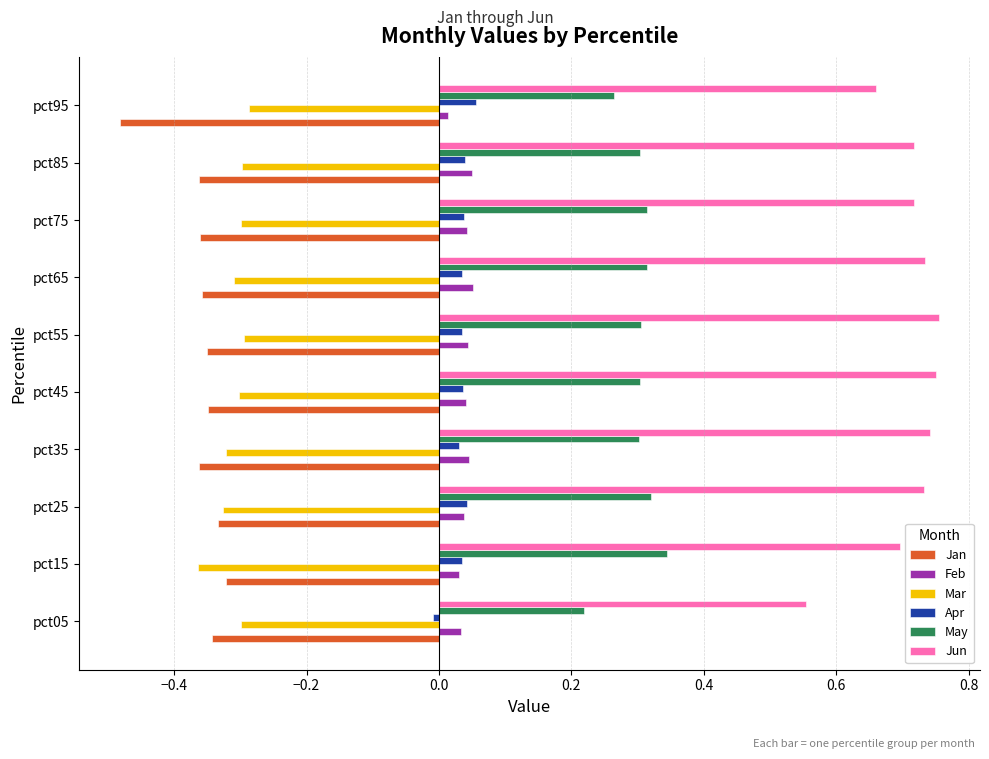

The value of Mar at pct75 is -0.3. True or false?

True